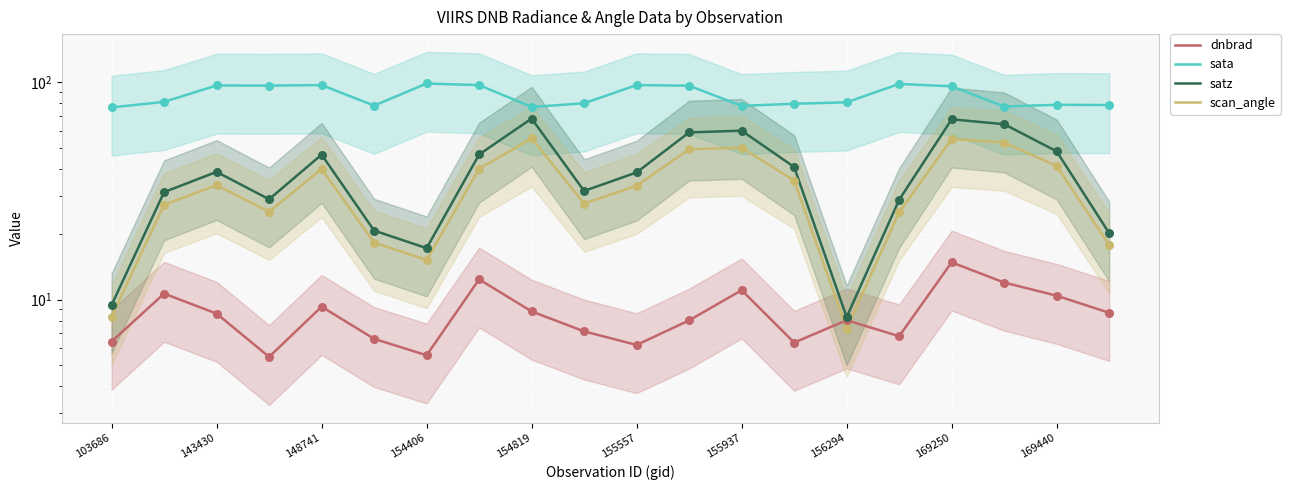

Which series has the widest spread of Y values?

satz